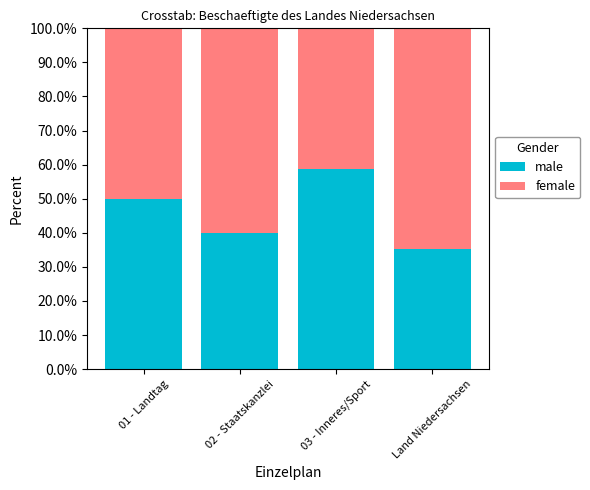

What are all the series names shown in the legend?

male, female